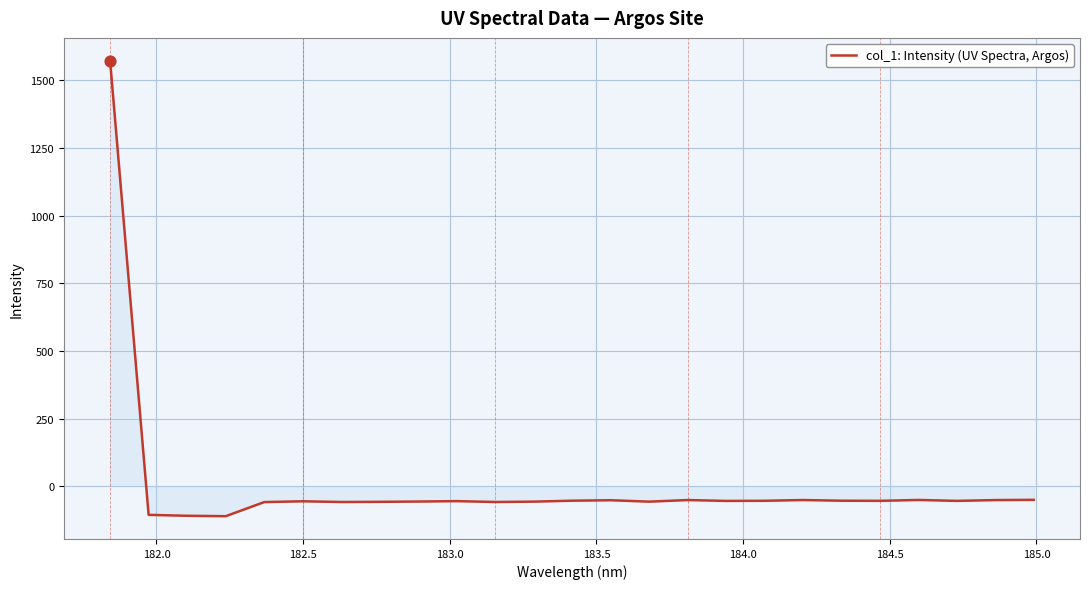

What is the maximum value shown in the chart?

1572.3